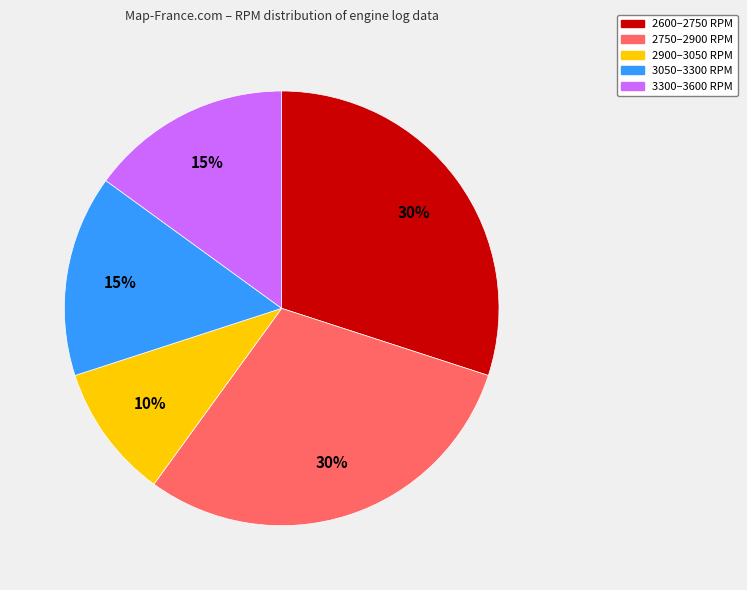

To the nearest percent, what is the difference between the largest and smallest slice percentages?

20%